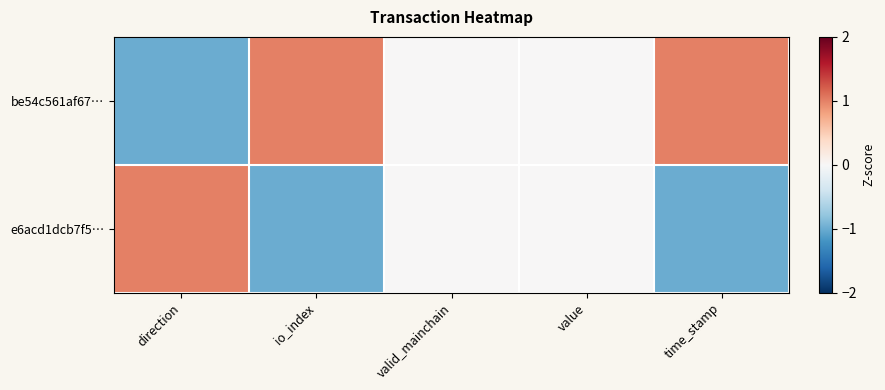

What is the spread (max minus min) of values at direction?

2